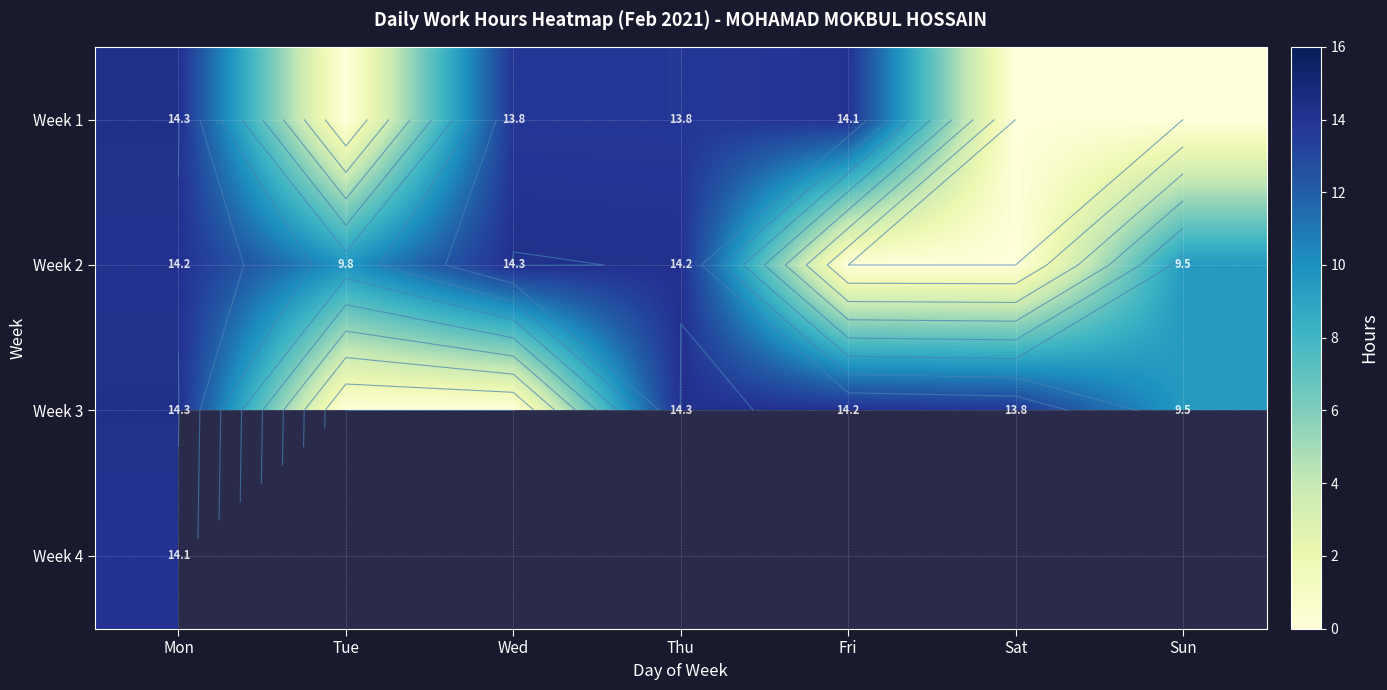

At which category is the sum across all series the highest?

Mon